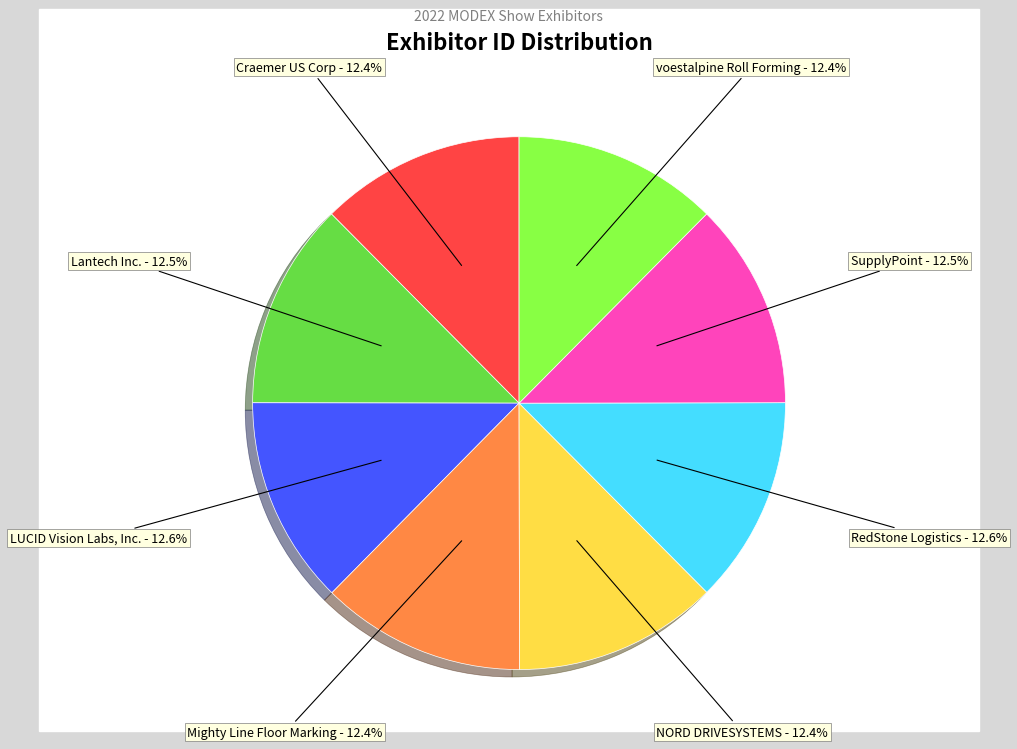

Do RedStone Logistics and Craemer US Corp together represent more than half of the pie?

No